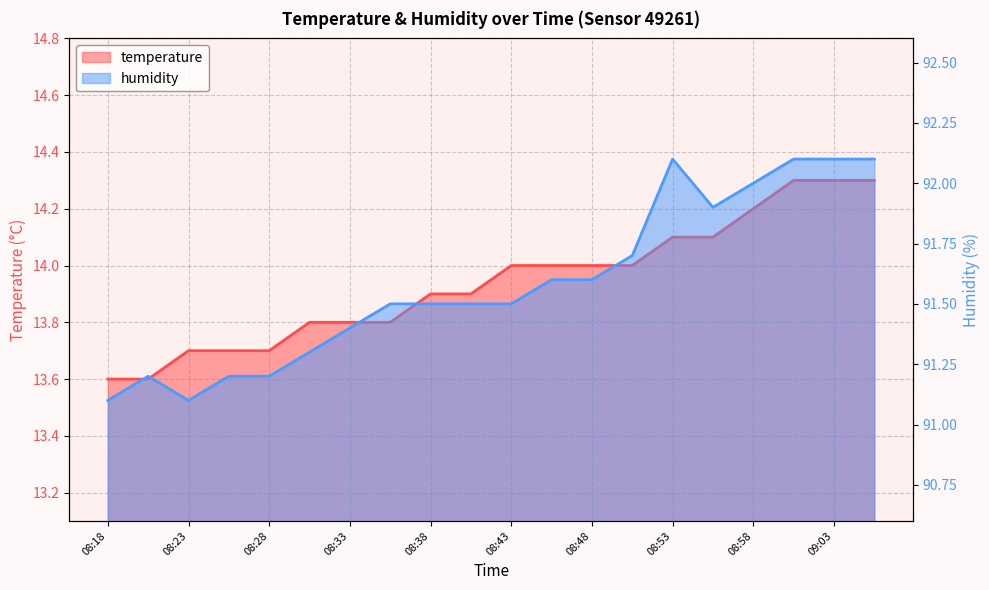

Which category has the highest value in the temperature series?

09:00